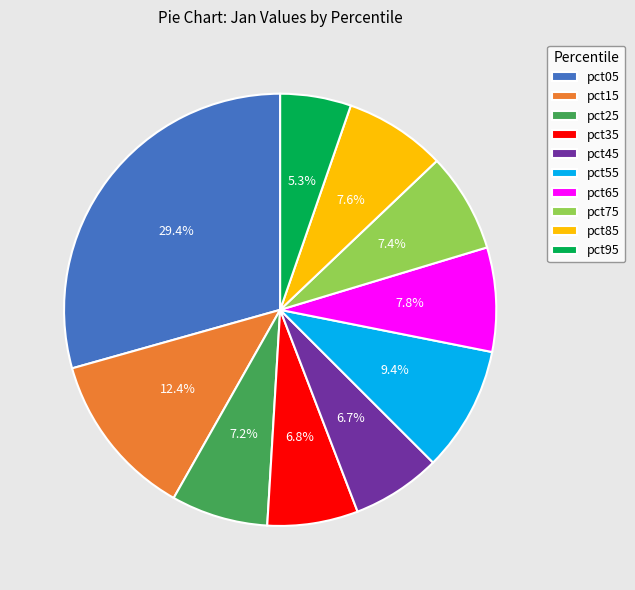

Which slice is the smallest?

pct95